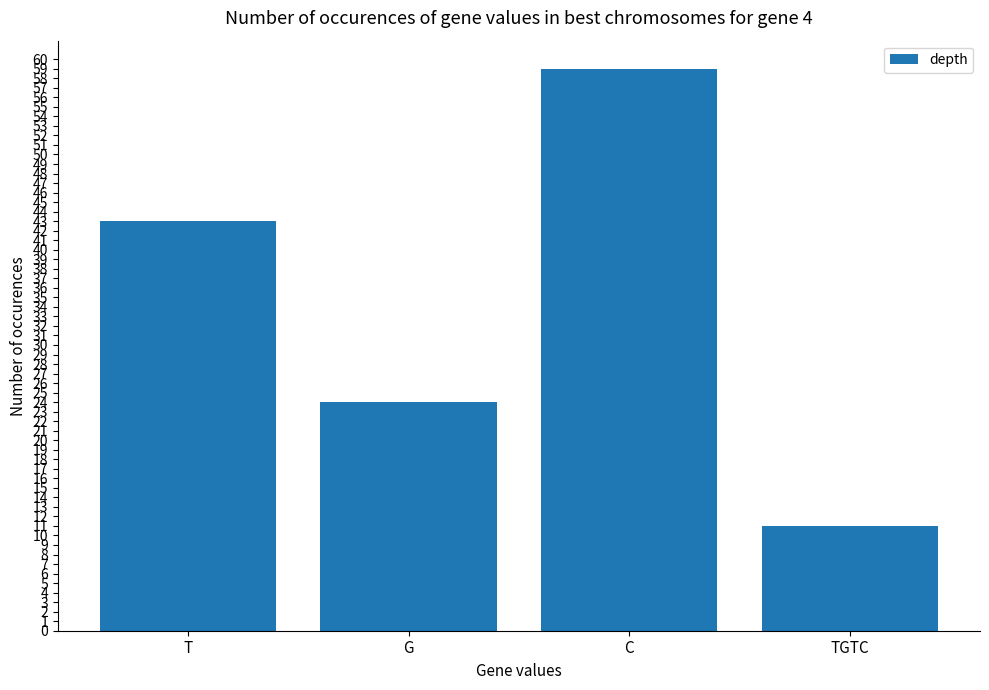

Count the number of data series in this chart.

1